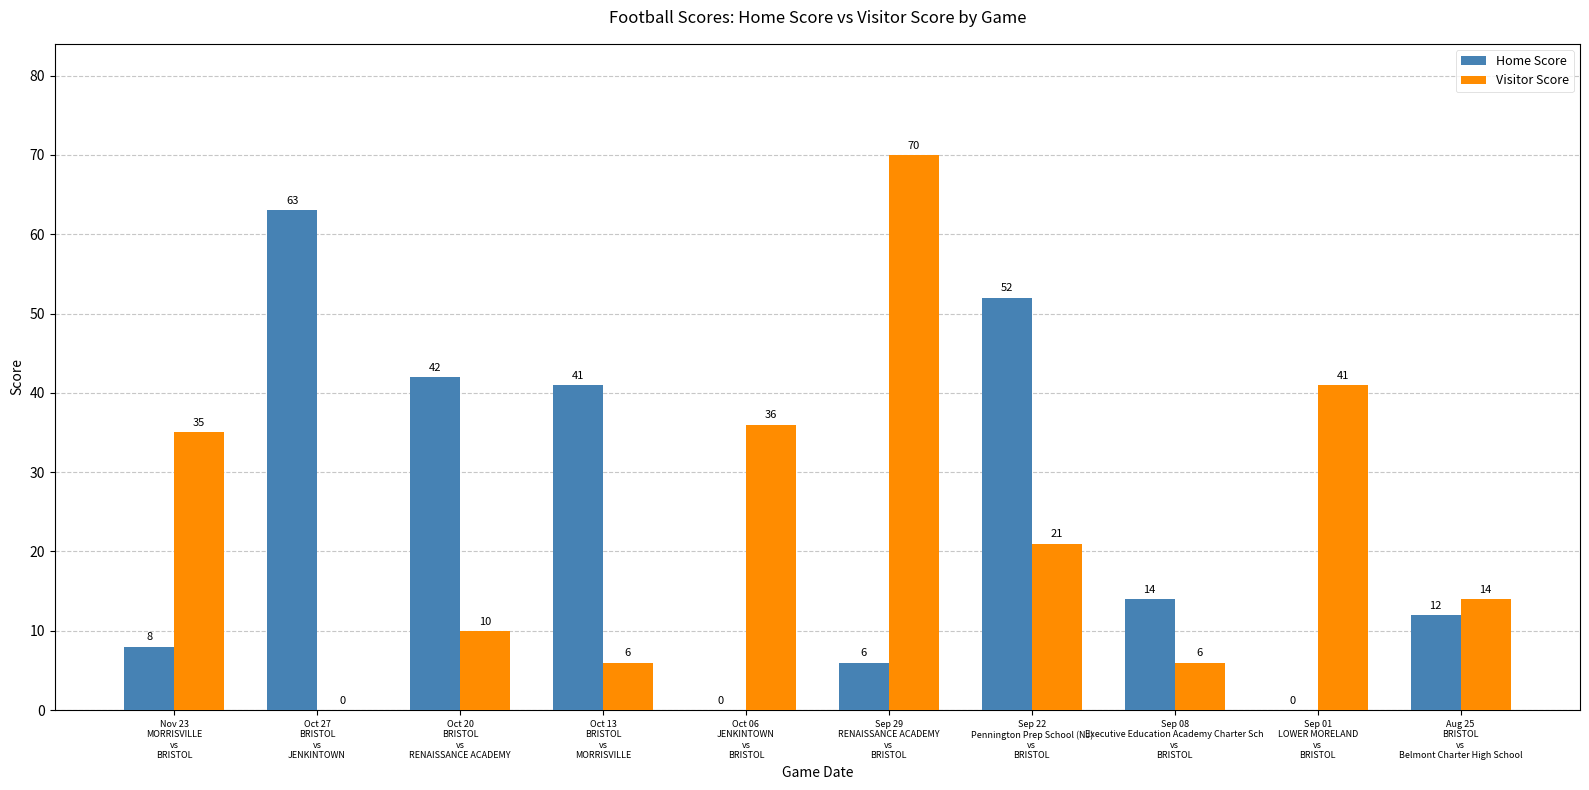

Reading right to left, list all the values displayed in this chart.

Home Score: 12	0	14	52	6	0	41	42	63	8
Visitor Score: 14	41	6	21	70	36	6	10	0	35